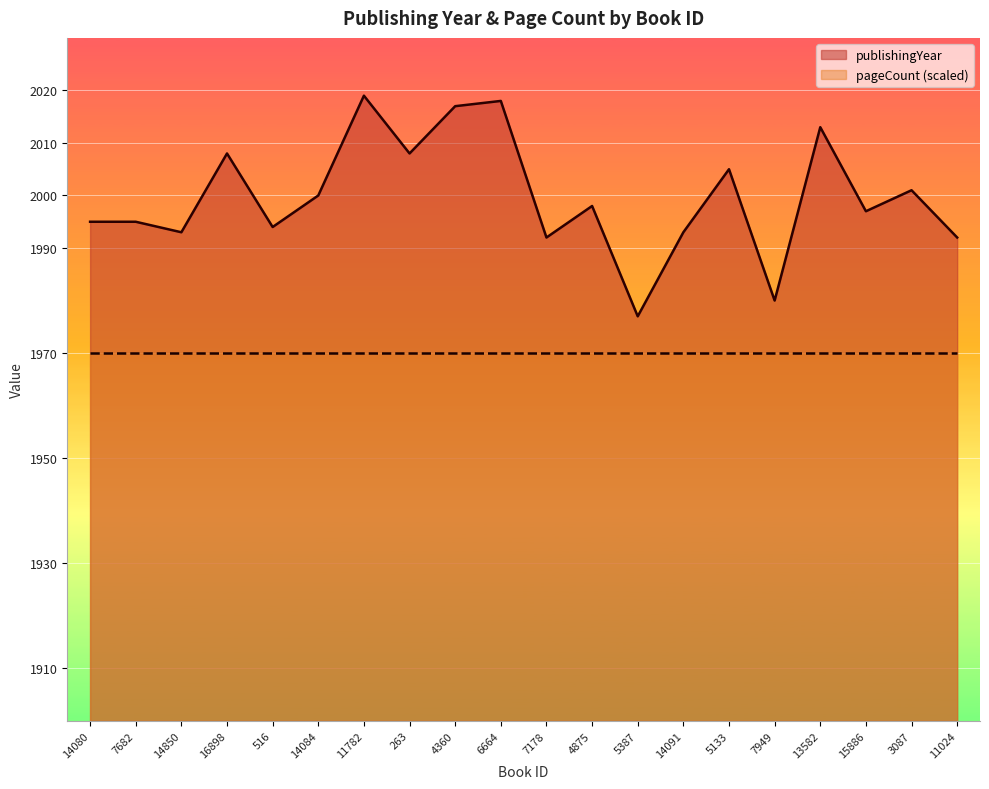

What is the sum of the values at 7682 and 14850?

3988